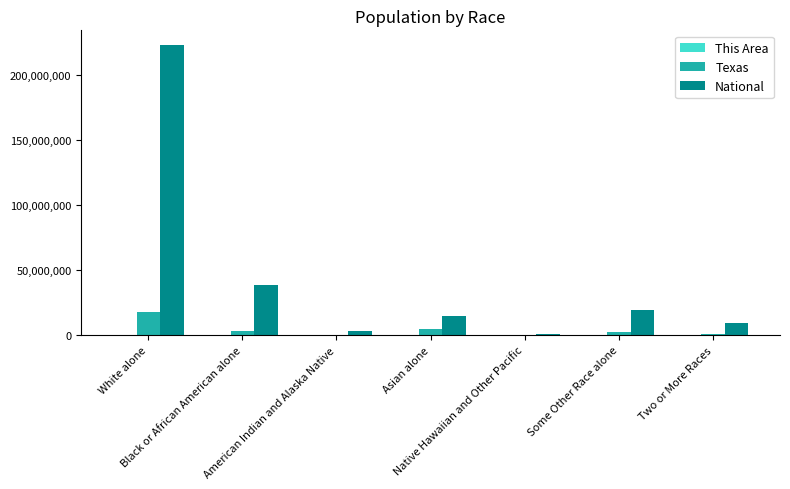

At which category does the chart reach its peak across all series?

White alone